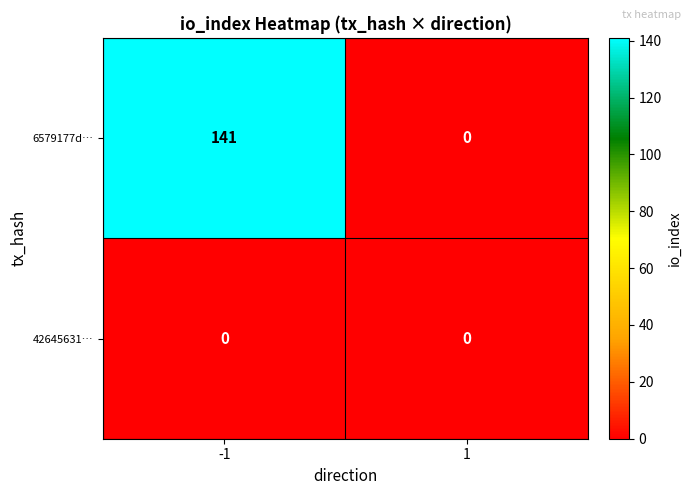

What is the difference between the maximum and minimum values in the 6579177d… series?

141